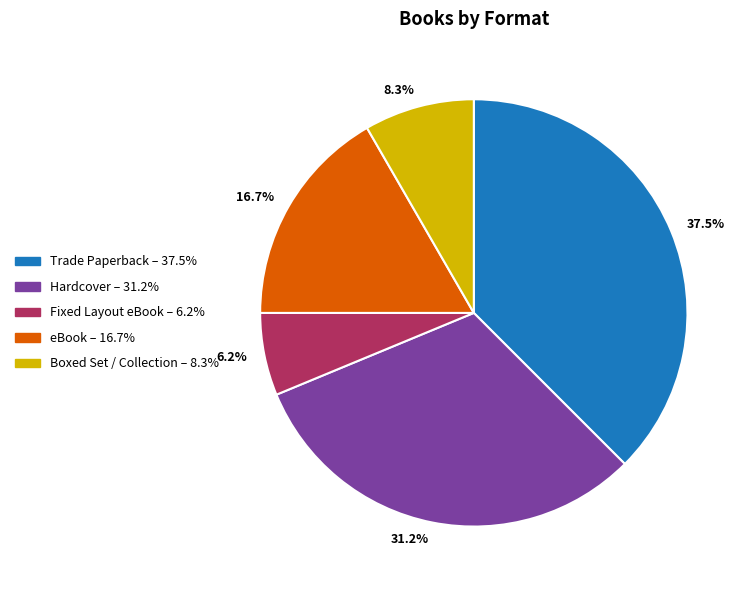

Rank the categories by value from lowest to highest.

6.2%, 8.3%, 16.7%, 31.2%, 37.5%